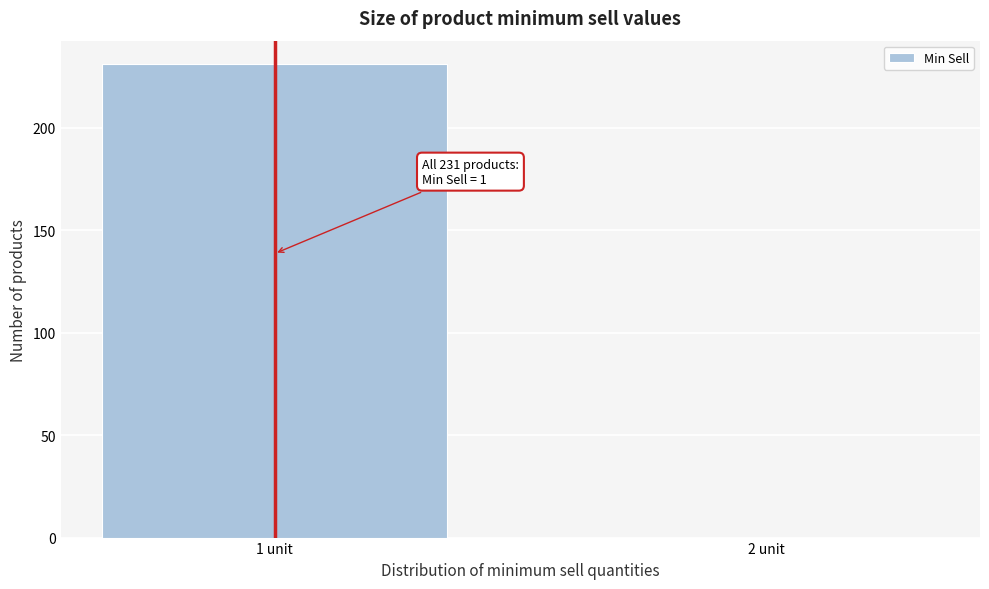

Reading right to left, transcribe all the data shown in this chart.

2 unit=0	1 unit=231